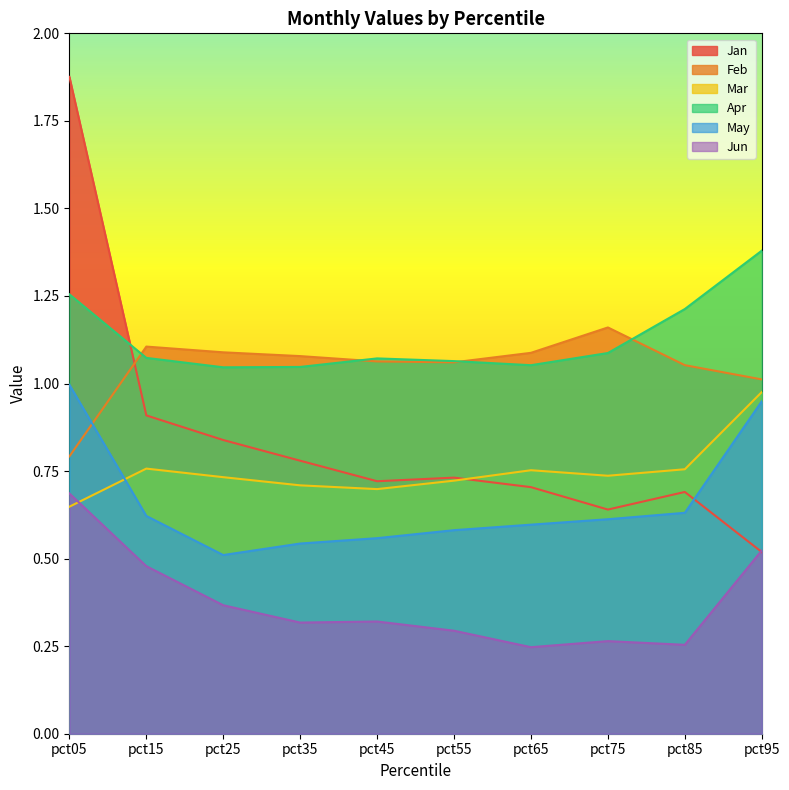

What is the value of the May point at the 2nd from the left?

0.6